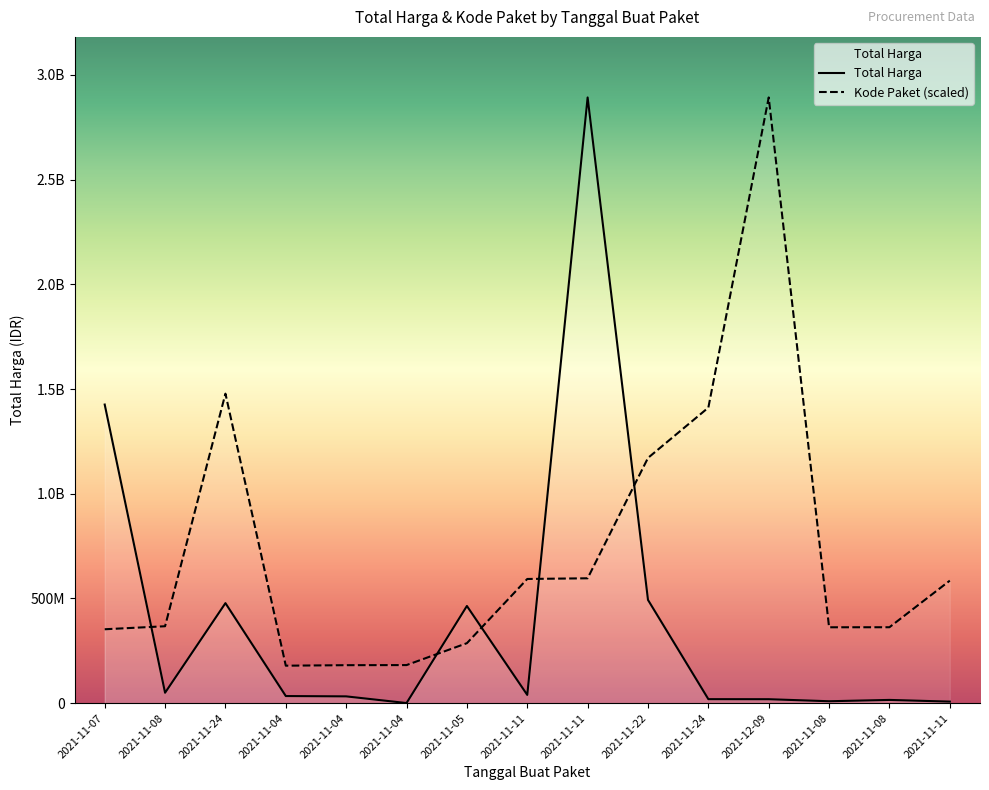

At which label does Kode Paket reach its peak?

2021-12-09